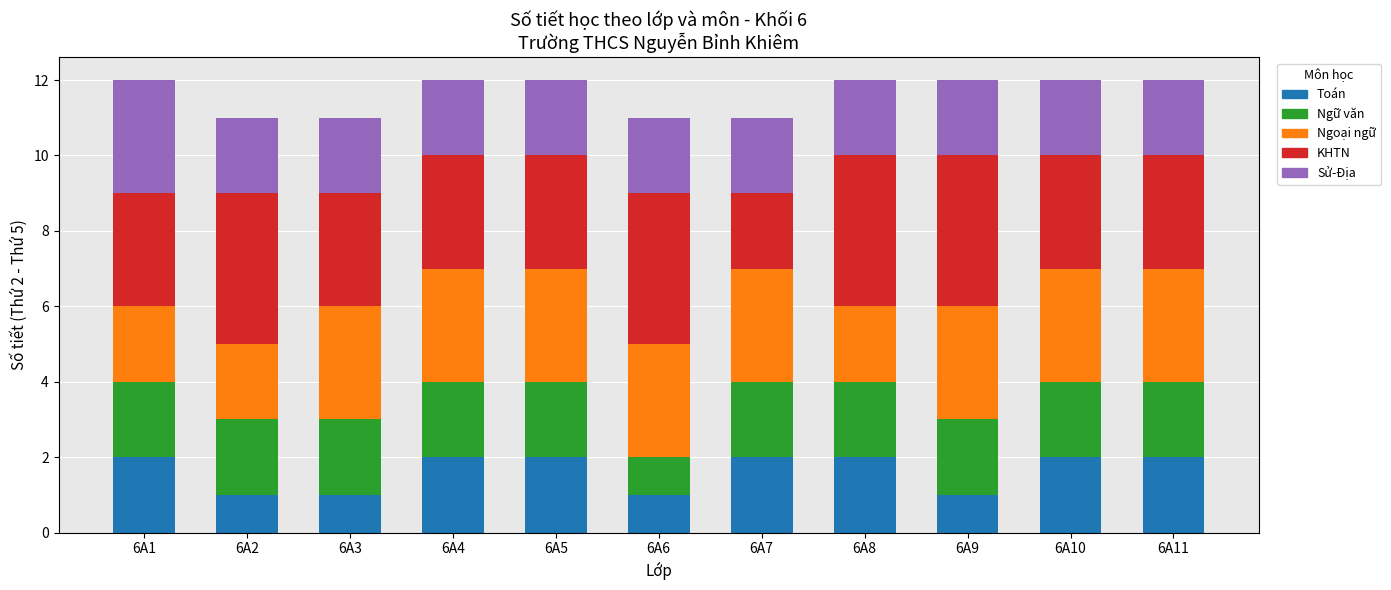

What is the sum of all Toán values?

18